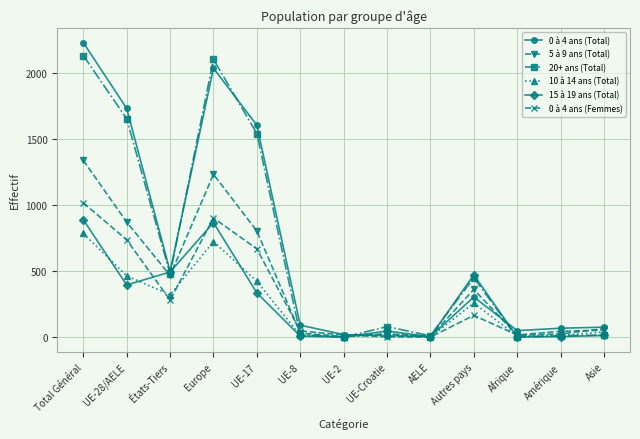

List the series in order of their peak value, highest first.

0 à 4 ans (Total), 20+ ans (Total), 5 à 9 ans (Total), 0 à 4 ans (Femmes), 15 à 19 ans (Total), 10 à 14 ans (Total)